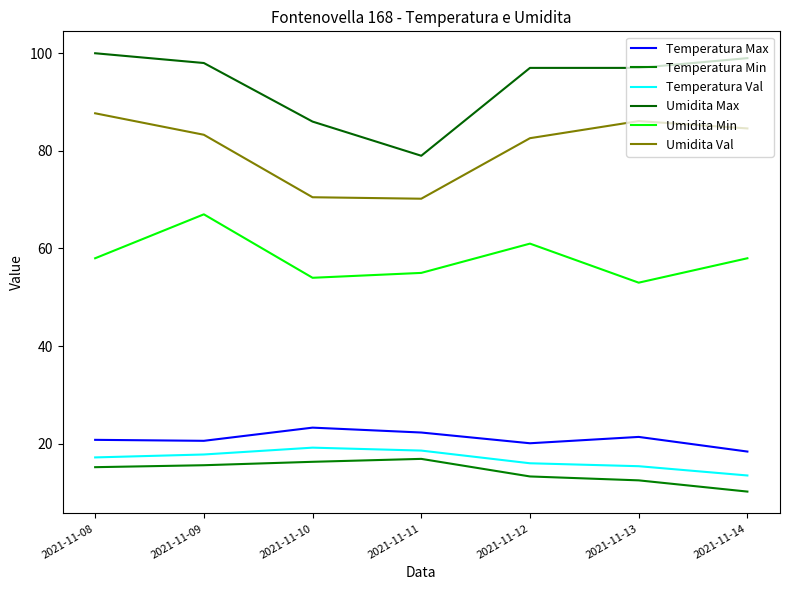

Does the chart display data point markers on the line(s)?

No